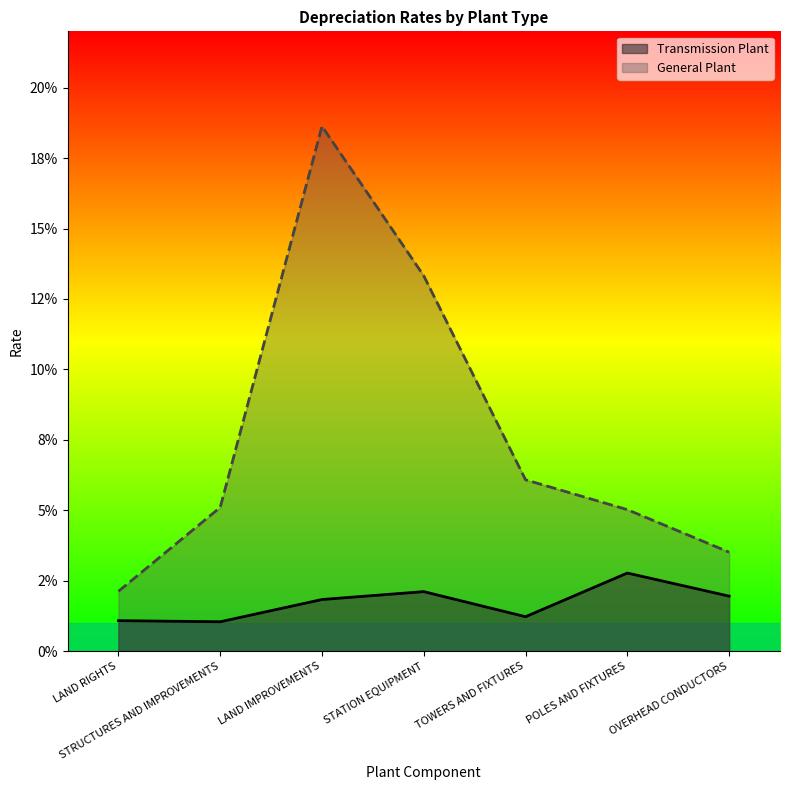

Does the chart display data point markers on the line(s)?

No